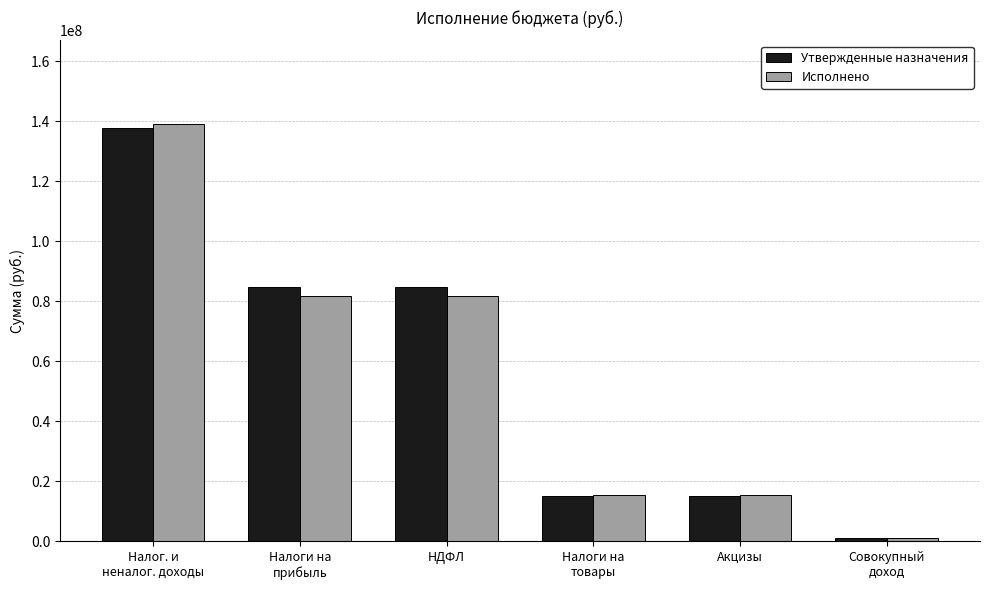

Rank the series by their maximum value, from highest to lowest.

Исполнено, Утвержденные назначения